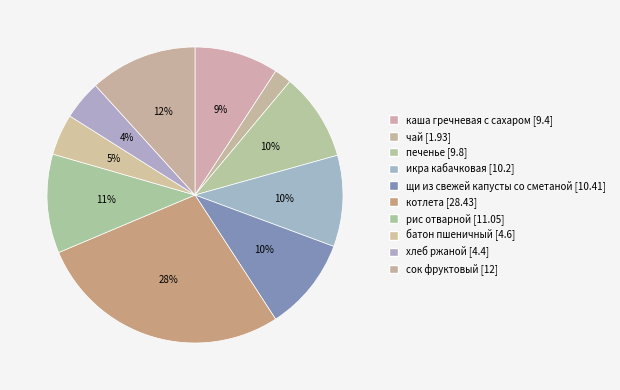

Is сок фруктовый the majority of the pie?

No